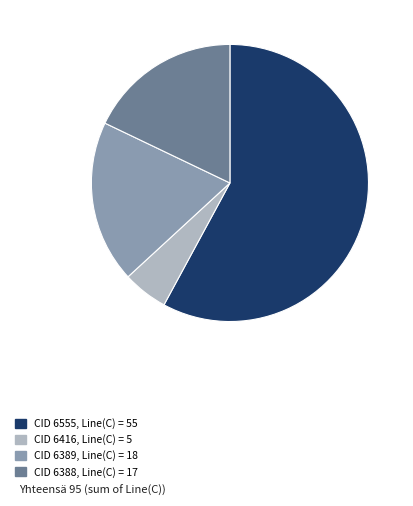

Is there any slice that represents more than half of the pie?

Yes